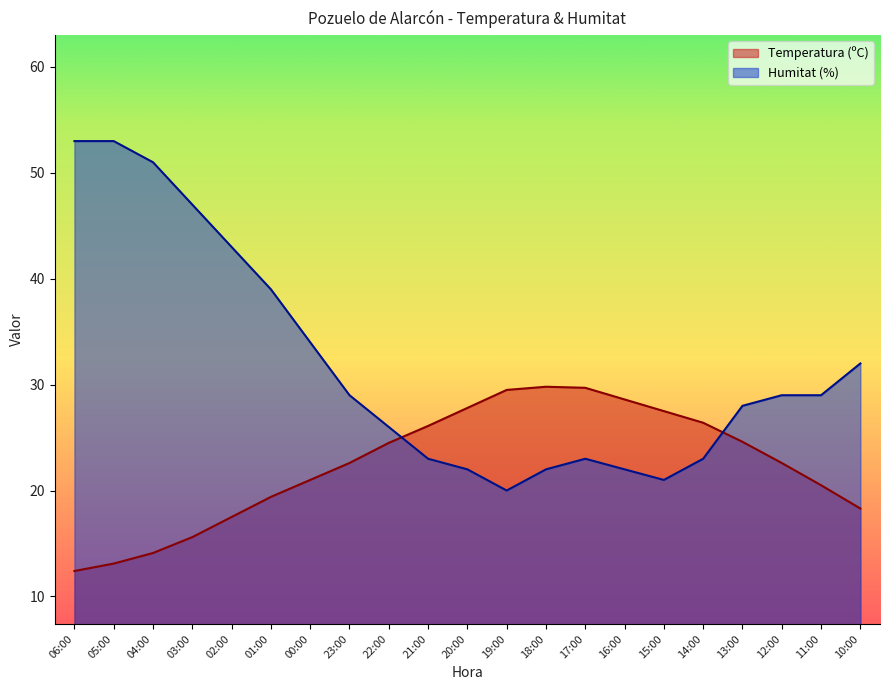

At which category does Humitat (%) reach its first local valley?

19:00